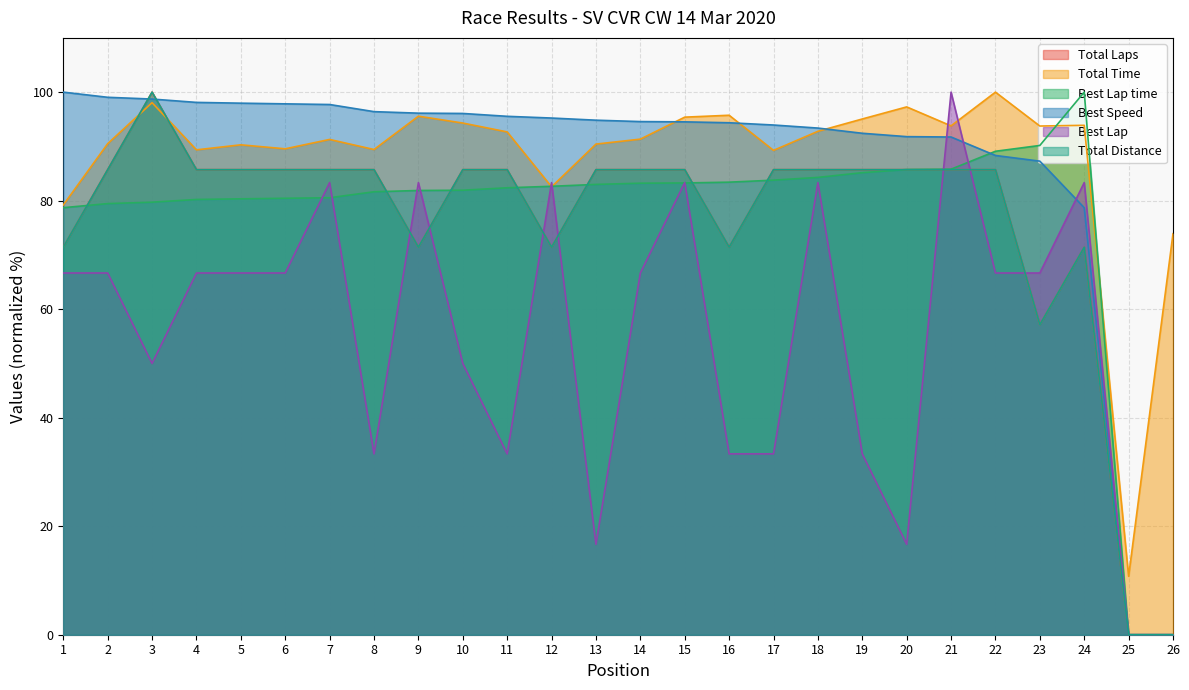

How many interior local peaks does the Total Laps series have?

2